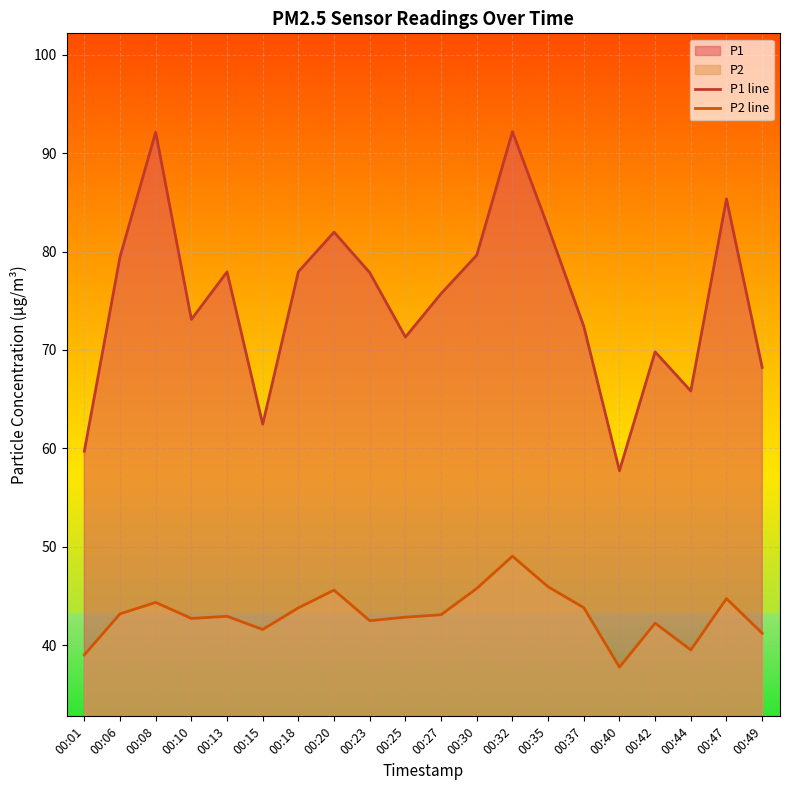

Which series has the largest total across all categories?

P1 line